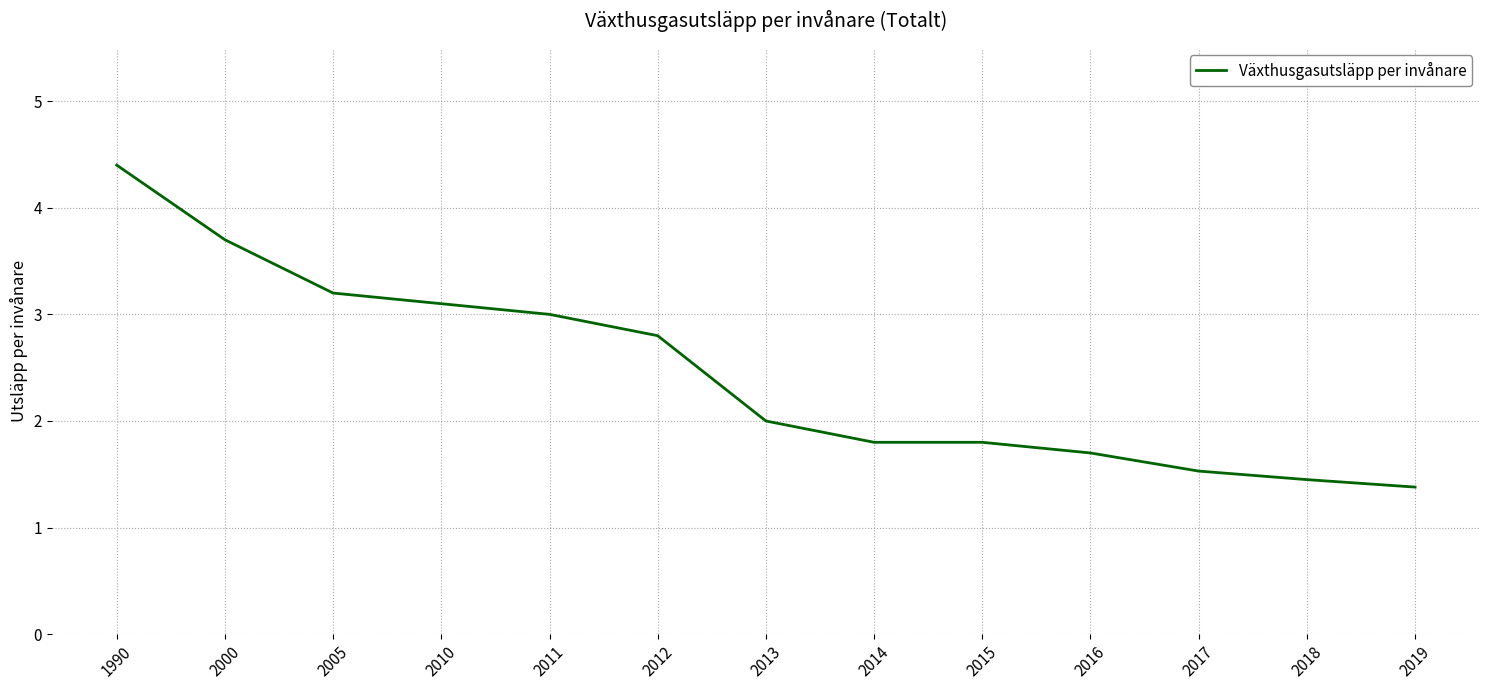

What is the approximate value at 2015?

1.8